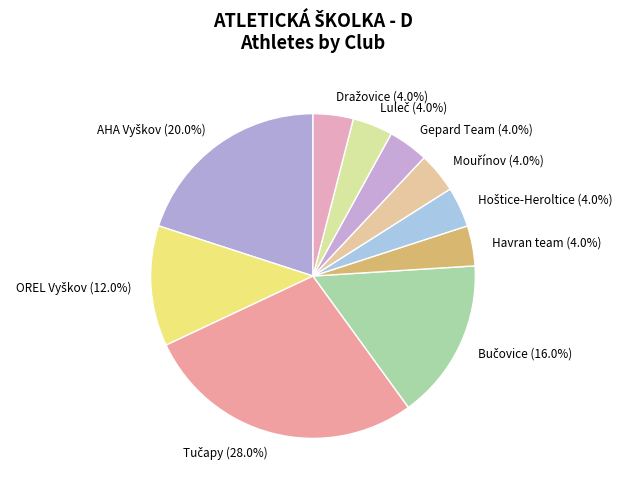

Is there a majority slice in this chart?

No